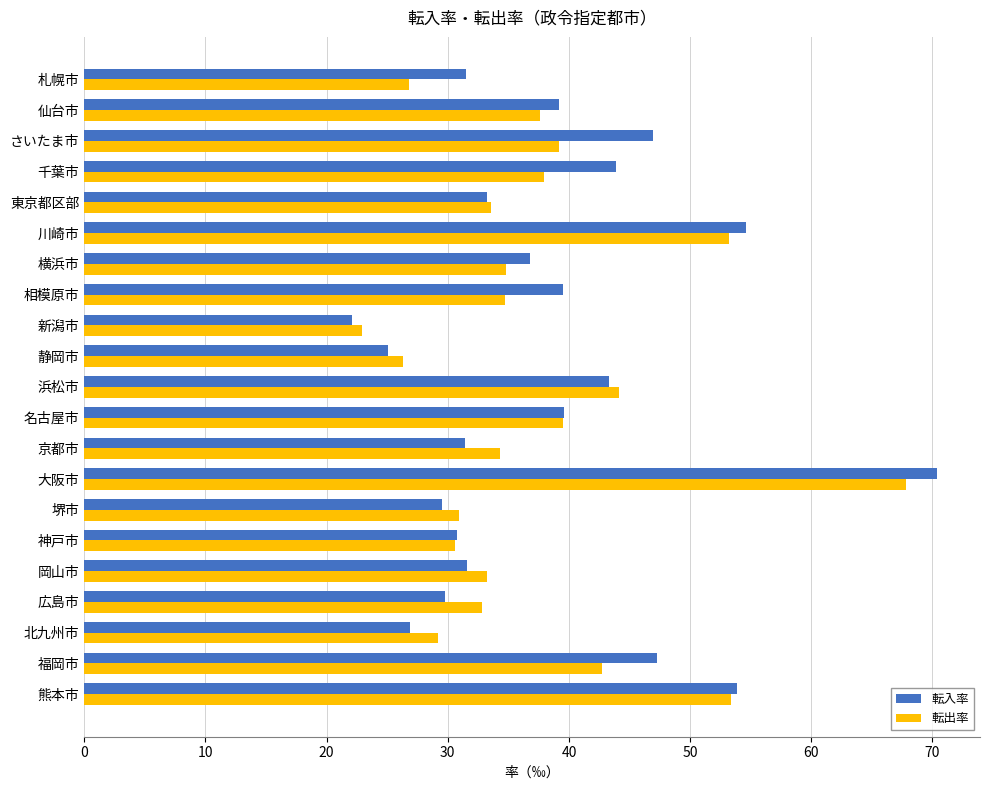

What is the approximate value of 転入率 at 東京都区部?

33.2